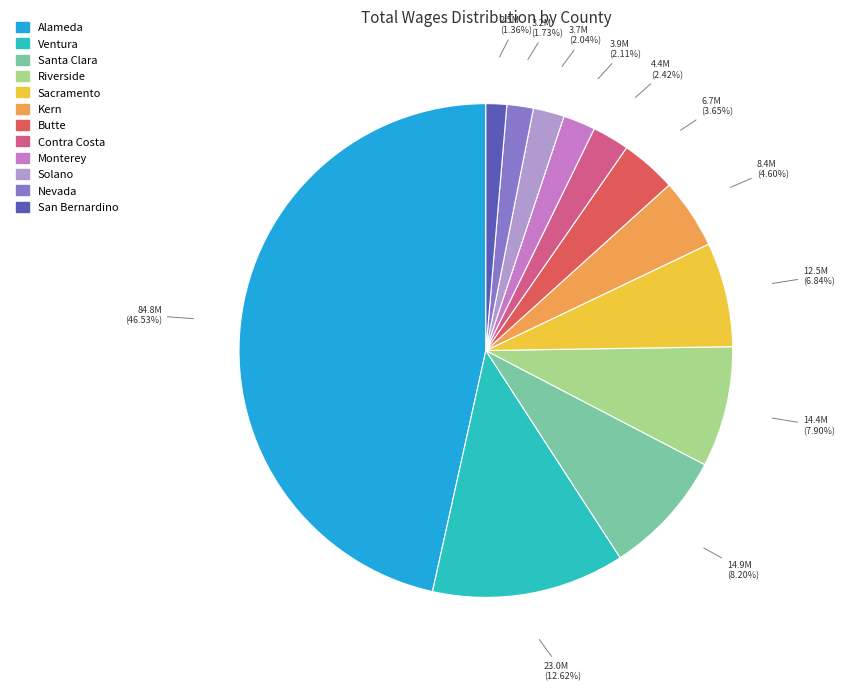

Is there any slice that represents more than half of the pie?

No